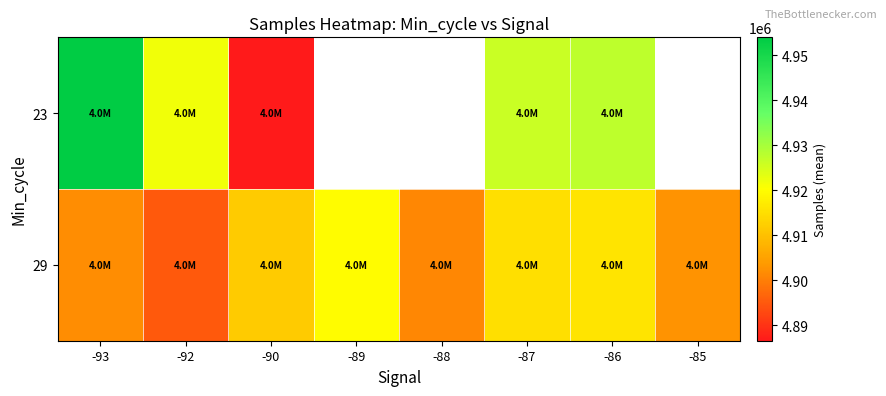

How many data points does each series have?

8